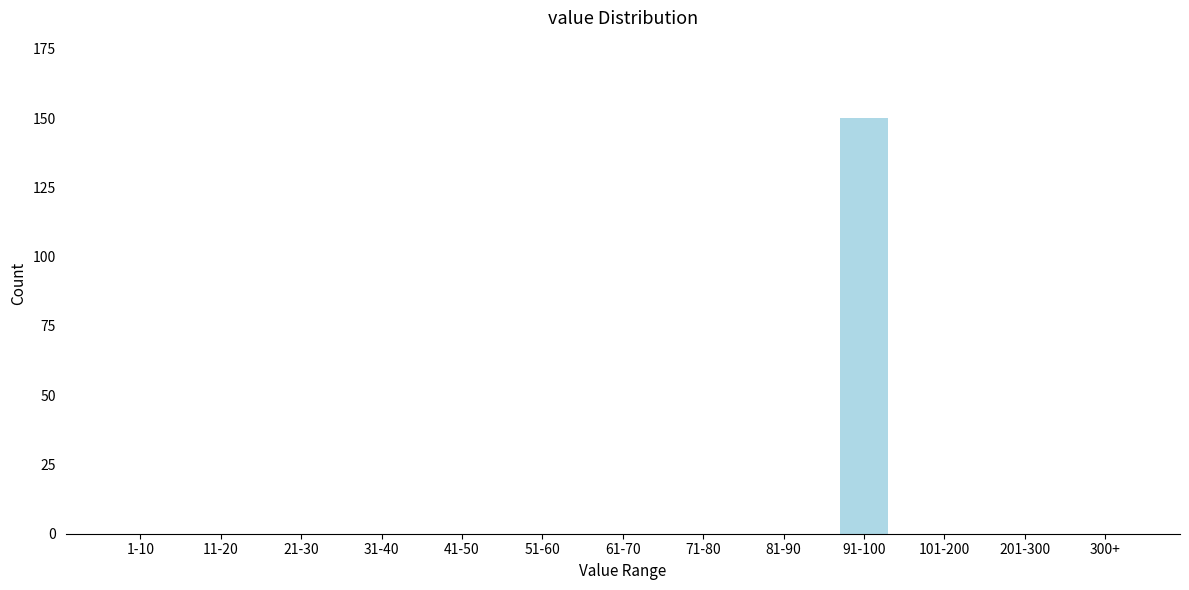

Reading left to right, extract all data points from this chart.

1-10=0	11-20=0	21-30=0	31-40=0	41-50=0	51-60=0	61-70=0	71-80=0	81-90=0	91-100=150	101-200=0	201-300=0	300+=0